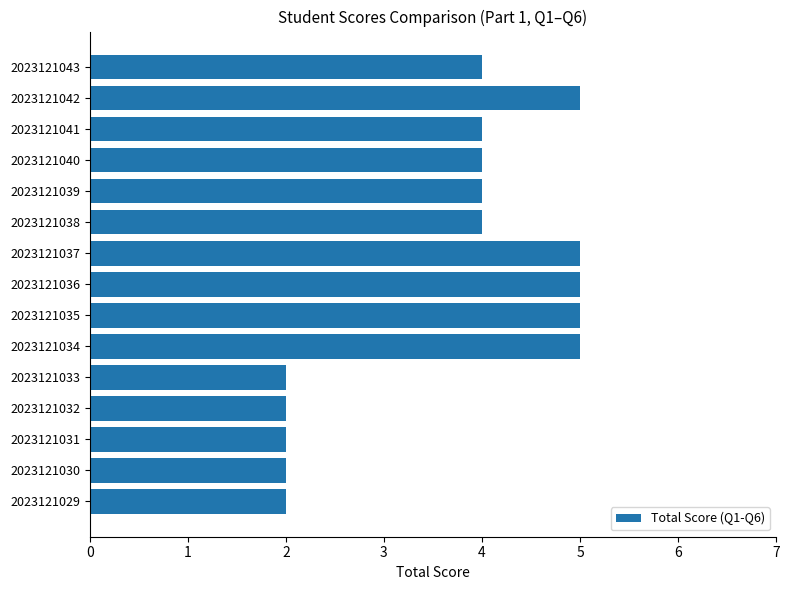

What is the change in value from 2023121031 to 2023121043?

+2